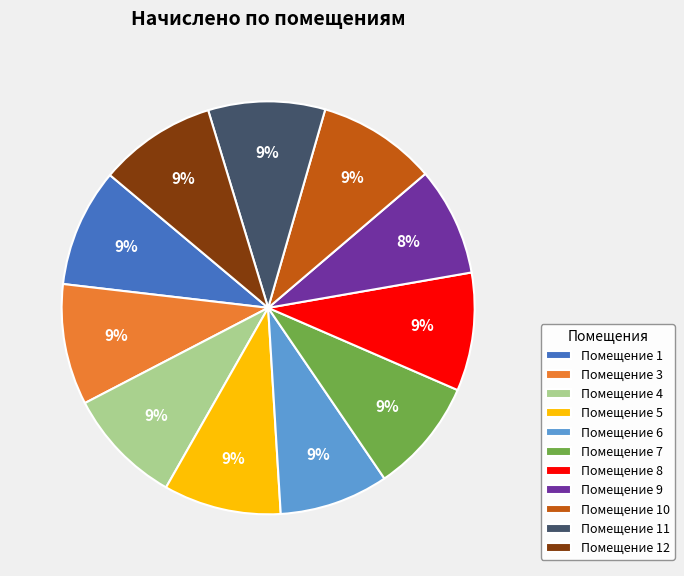

Do Помещение 5 and Помещение 6 together represent more than half of the pie?

No